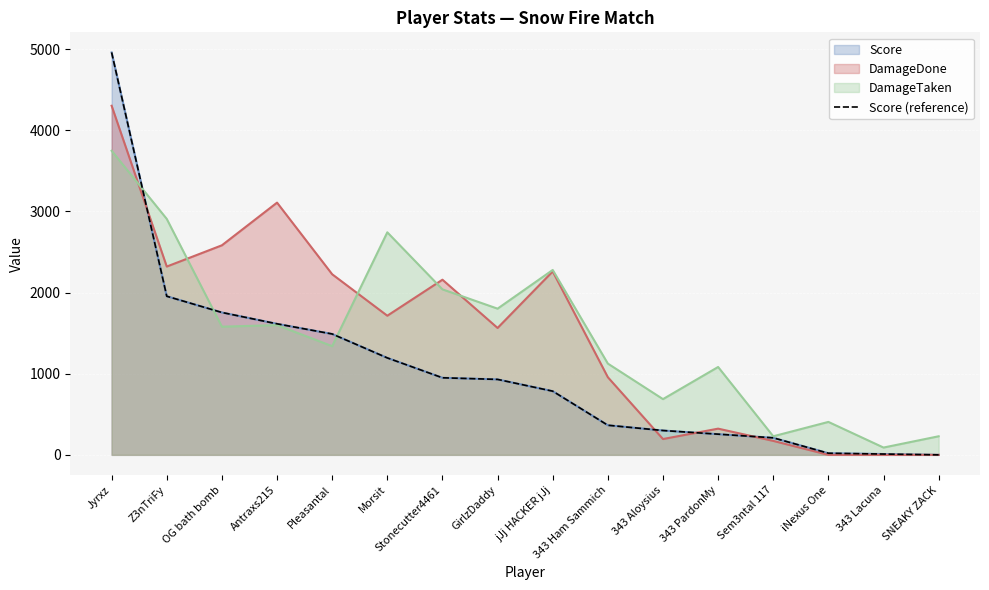

Approximately how many times larger is the value at 343 Aloysius compared to iNexus One?

15.0